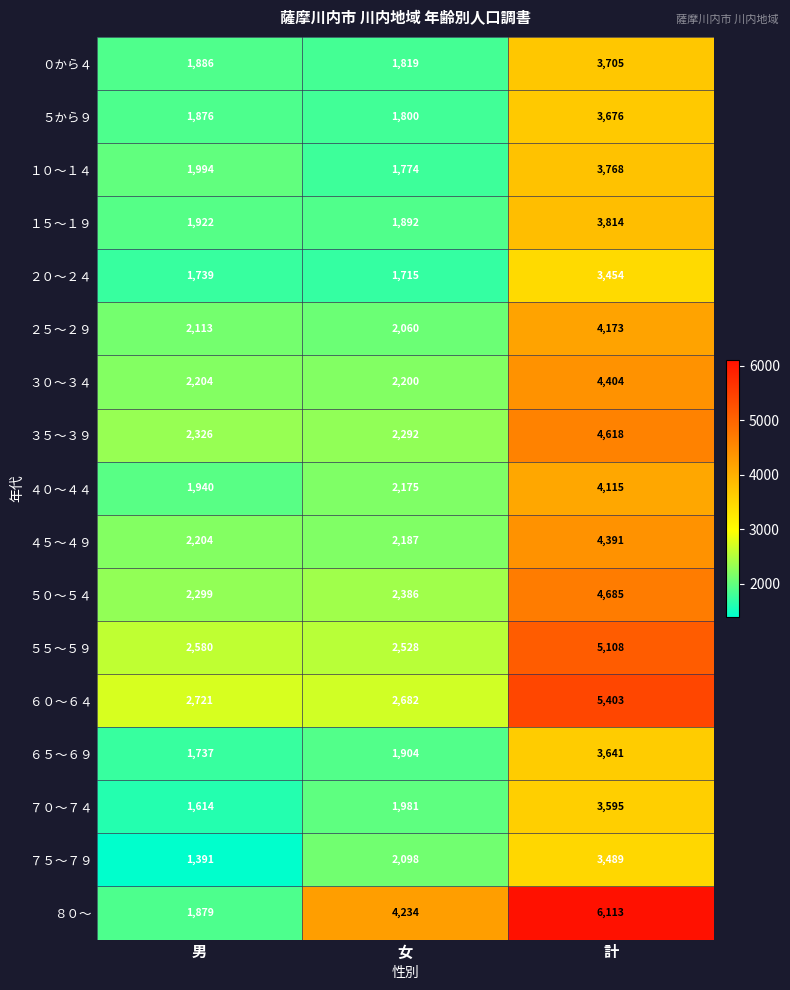

What is the lowest value of the ７５～７９ series?

1391